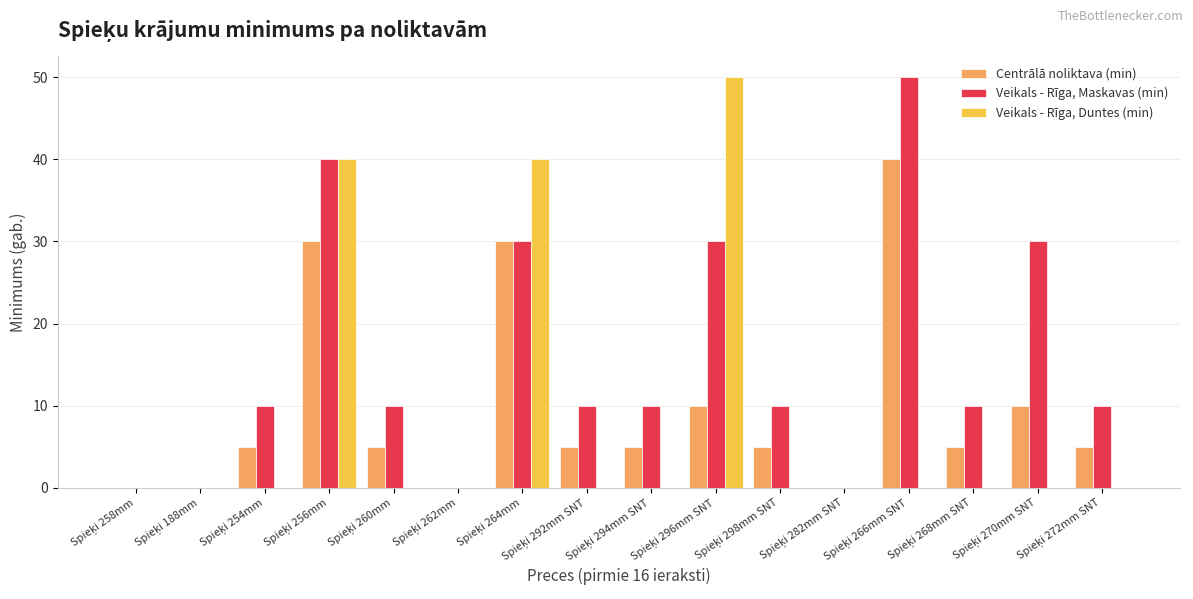

What are all the series names shown in the legend?

Centrālā noliktava (min), Veikals - Rīga, Maskavas (min), Veikals - Rīga, Duntes (min)